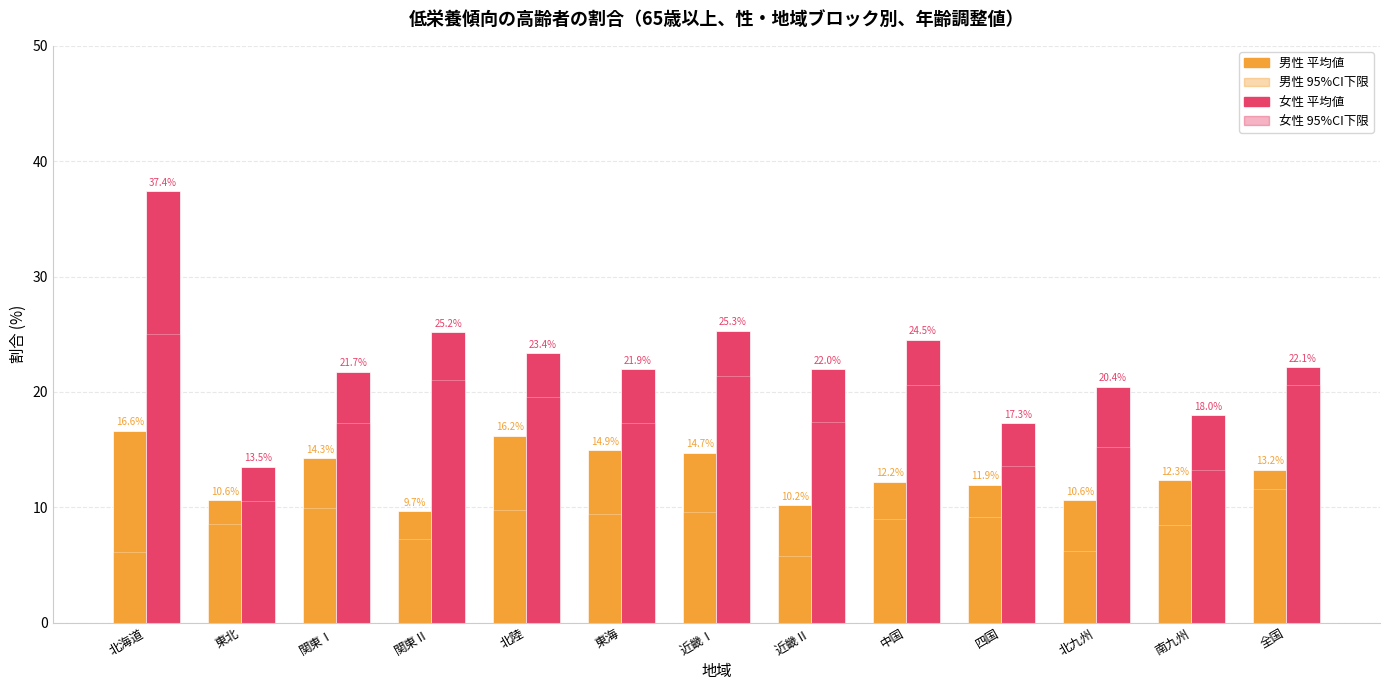

What position from the left is 近畿Ⅰ?

7